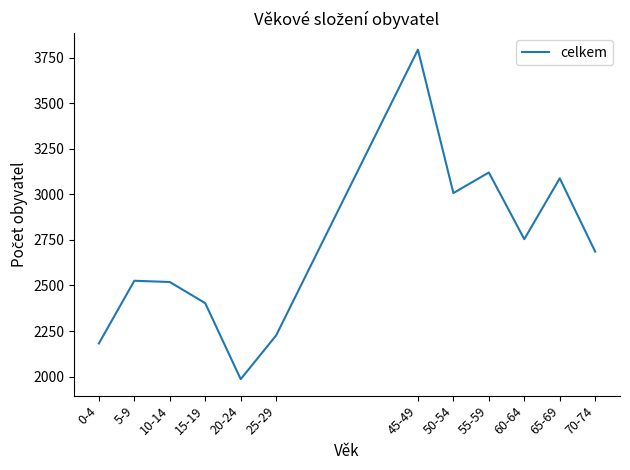

At which label is the value closest to 2890?

50-54